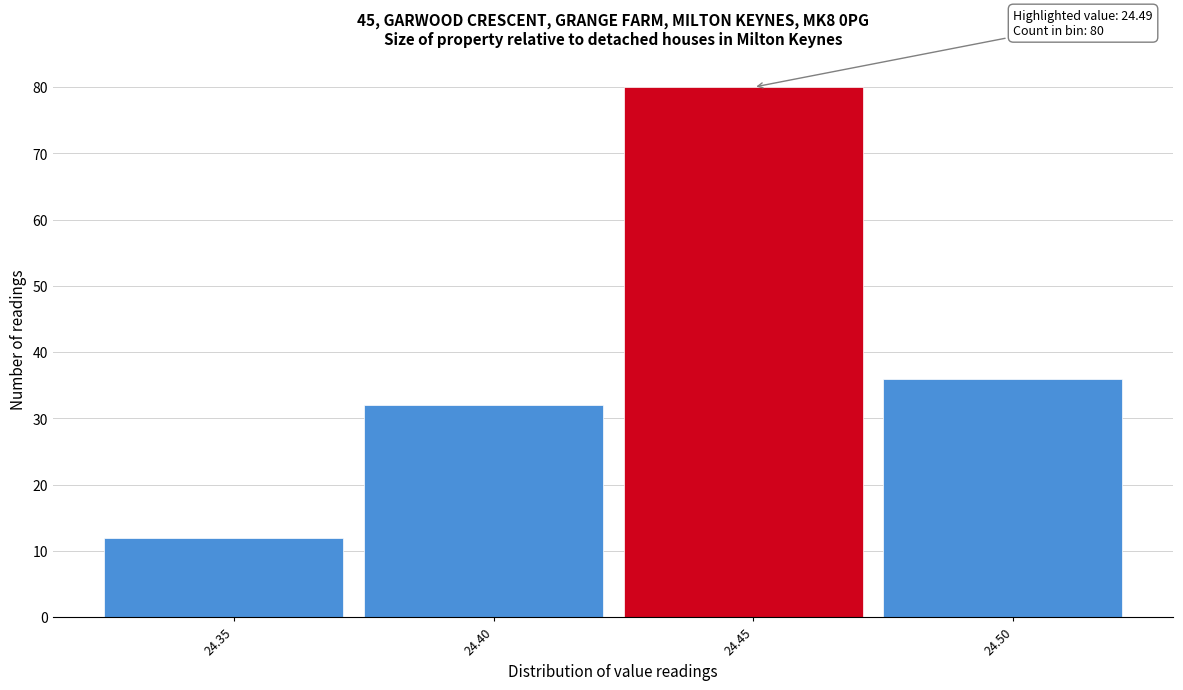

Reading left to right, list all the values displayed in this chart.

24.35=12	24.40=32	24.45=80	24.50=36